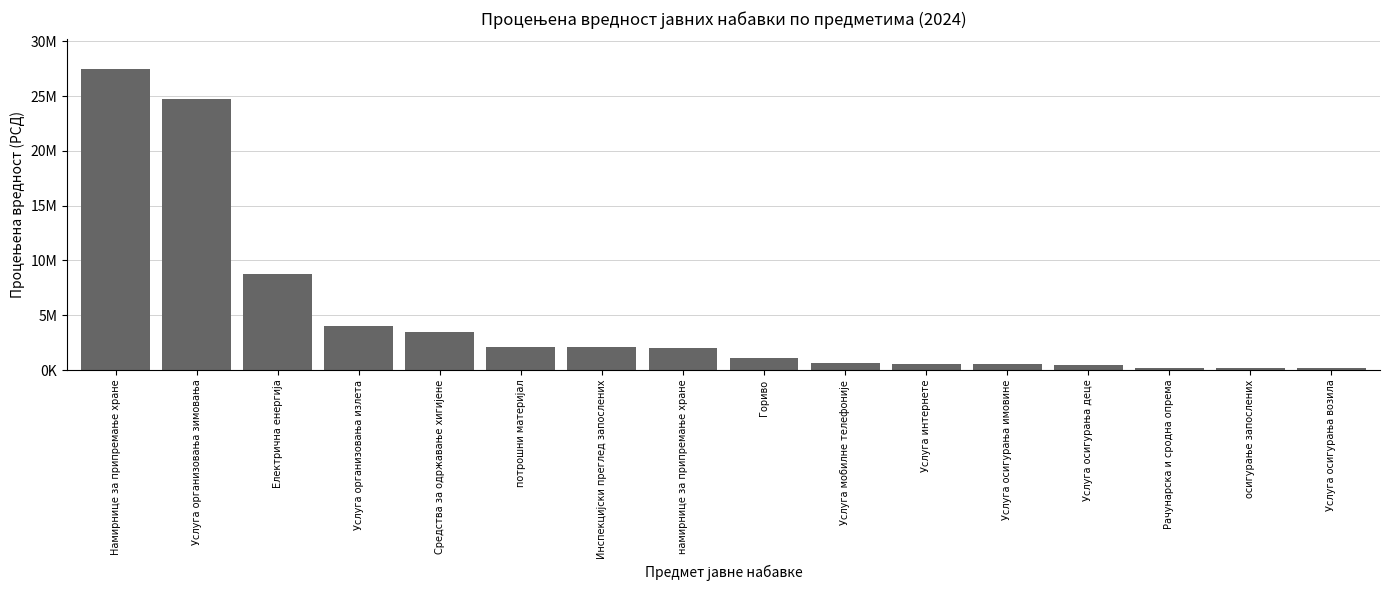

What is the label of the 1st bar from the left?

Намирнице за припремање хране